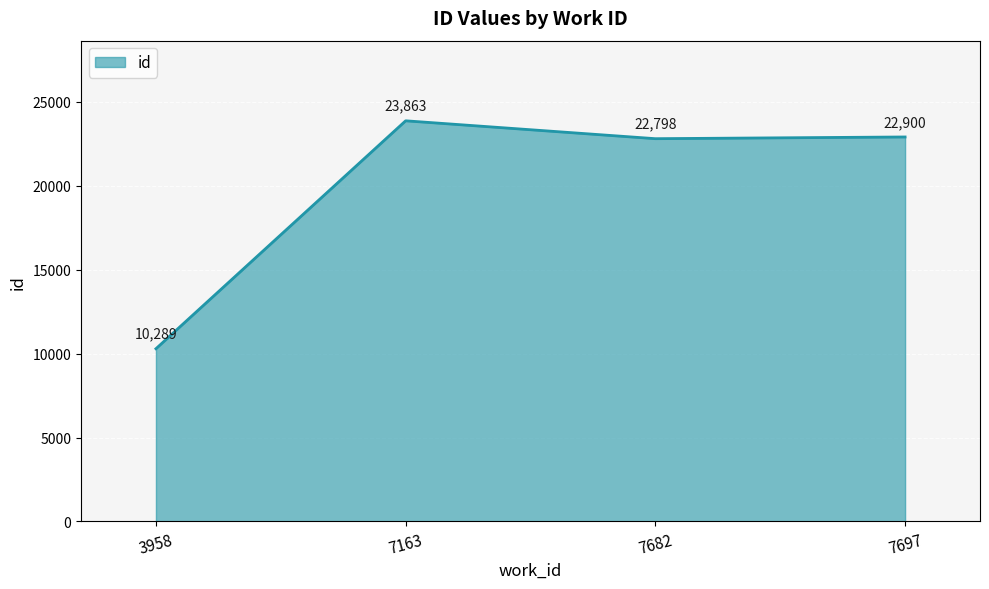

Reading left to right, extract all data points from this chart.

3958=10289	7163=23863	7682=22798	7697=22900